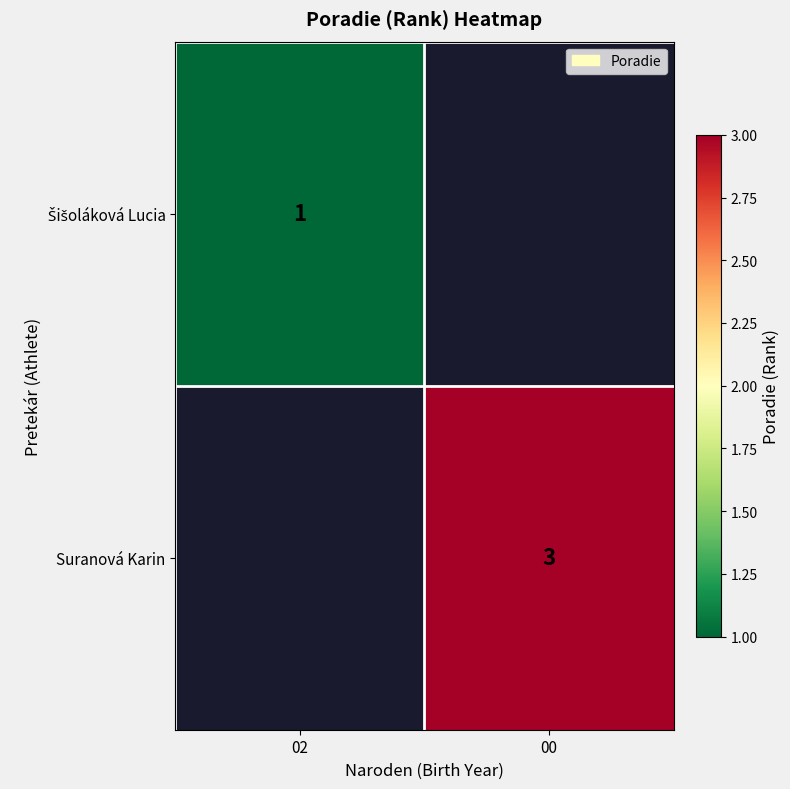

Which category has the lowest value in the Suranová Karin series?

02